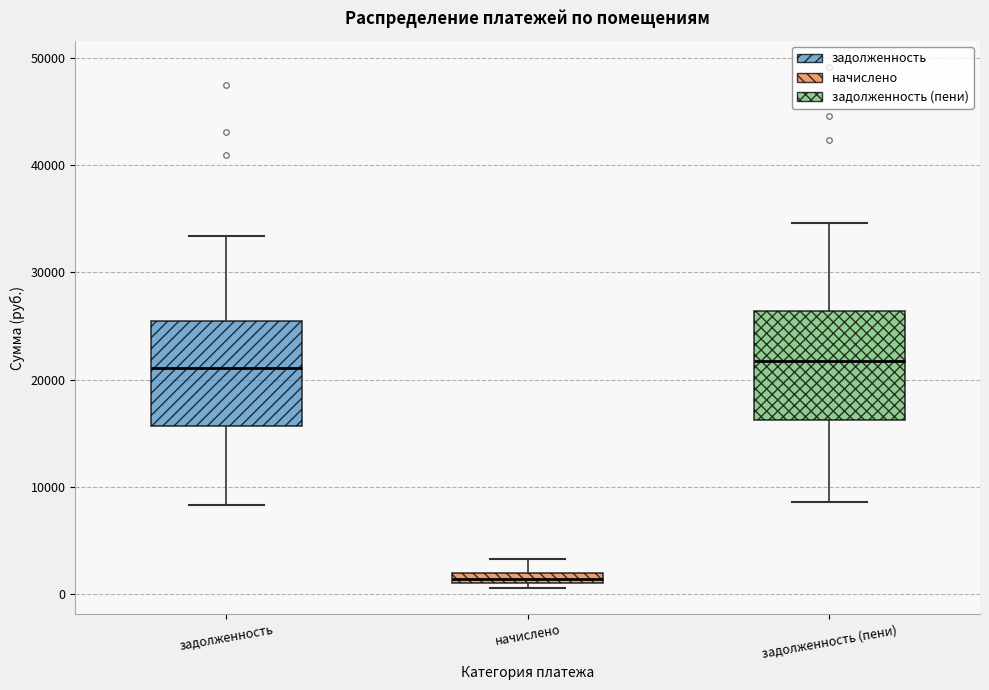

Where does the lower whisker of the box for задолженность end on the y-axis? The values are not printed on the chart, so give them approximately, as read against the axis.

8000